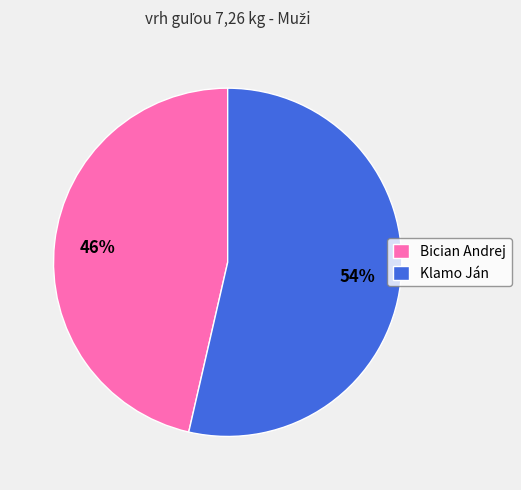

Combined, do Klamo Ján and Bician Andrej account for over 50%?

Yes